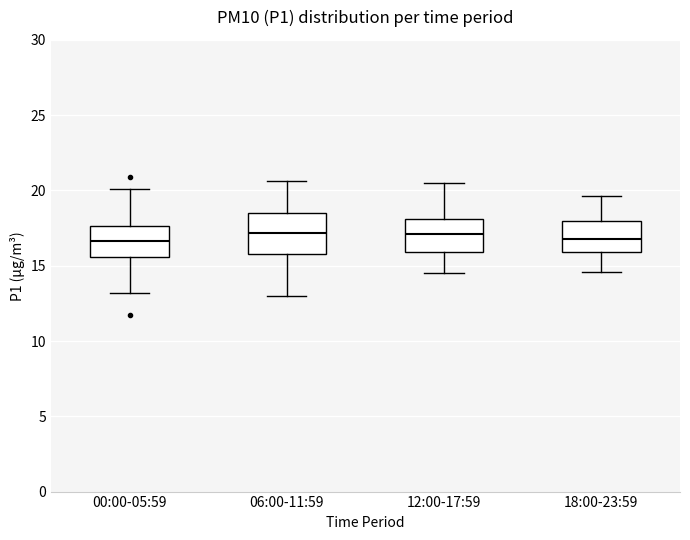

Reading left to right, transcribe this box plot: for each box, give where its median line is, the range the box spans, and where its two whiskers end, as read against the y-axis. The values are not printed on the chart, so give them approximately, as read against the axis.

00:00-05:59: median 16.5, box 15.5 to 17.5, whiskers 13.0 to 20.0
06:00-11:59: median 17.0, box 16.0 to 18.5, whiskers 13.0 to 20.5
12:00-17:59: median 17.0, box 16.0 to 18.0, whiskers 14.5 to 20.5
18:00-23:59: median 17.0, box 16.0 to 18.0, whiskers 14.5 to 19.5